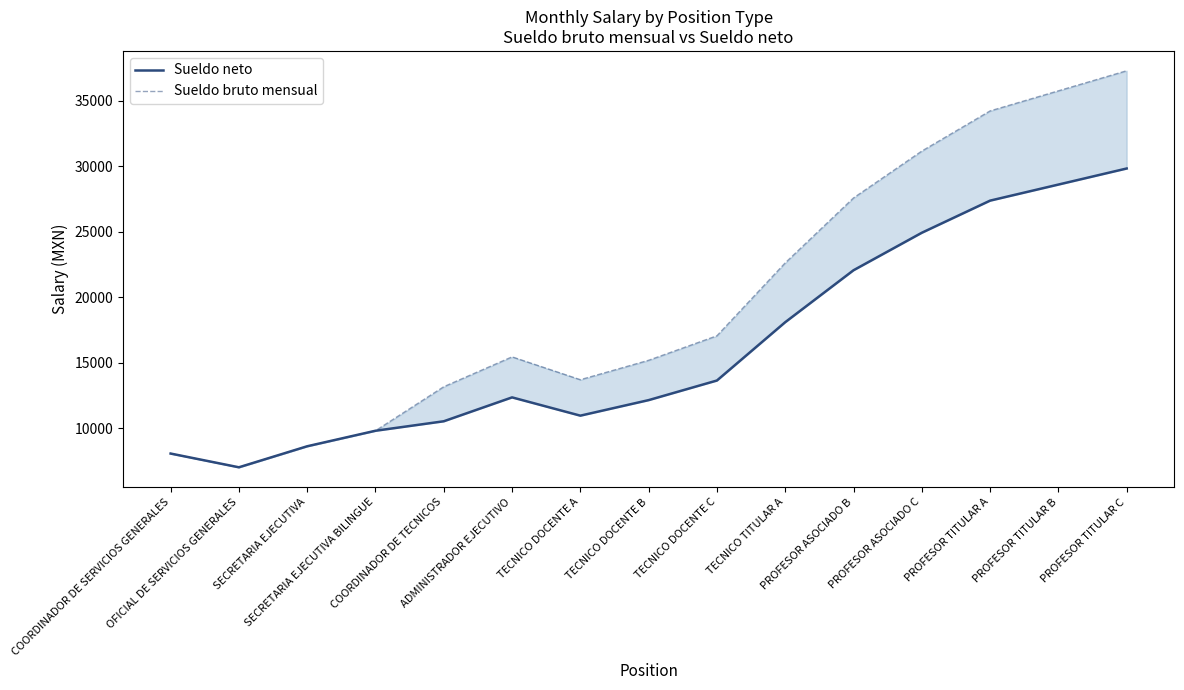

How many interior local peaks does the Sueldo bruto mensual series have?

1